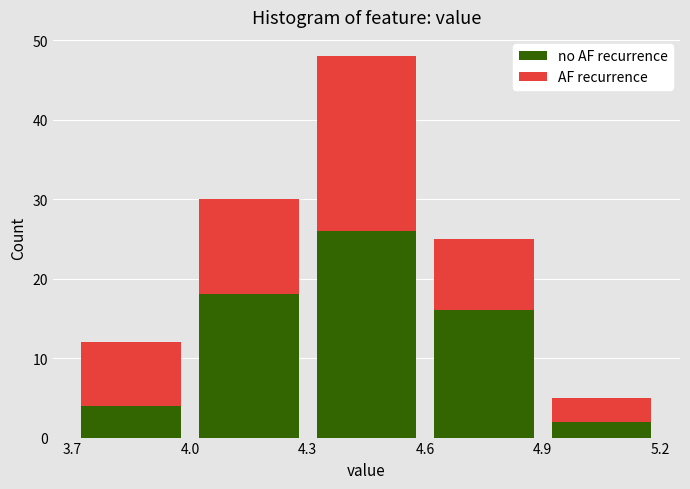

Which range on the x-axis has the tallest stacked bar (by total height)?

4.3 to 4.6